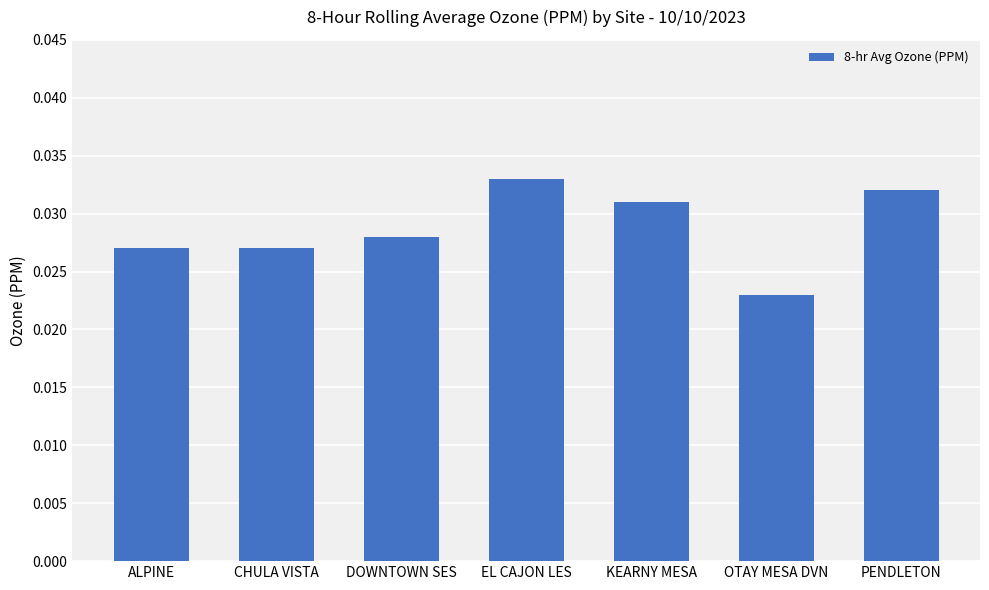

What is the label of the 1st bar from the right?

PENDLETON